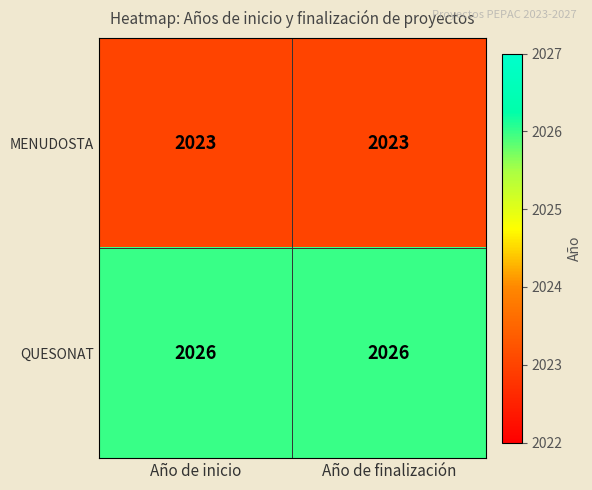

The value of QUESONAT at Año de finalización is 2026. True or false?

True